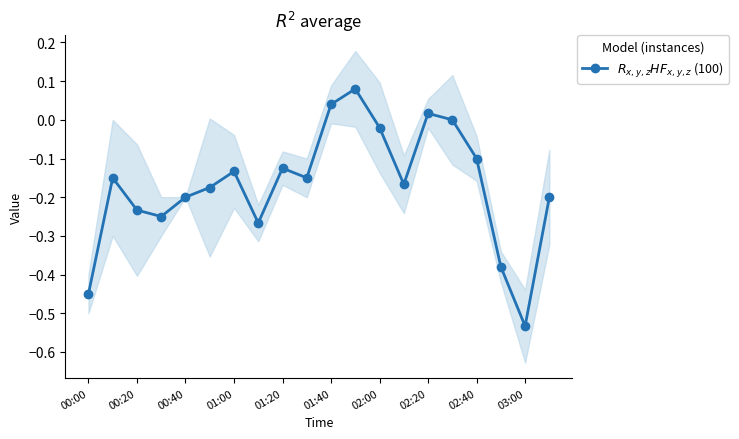

What position from the left is 02:00?

13